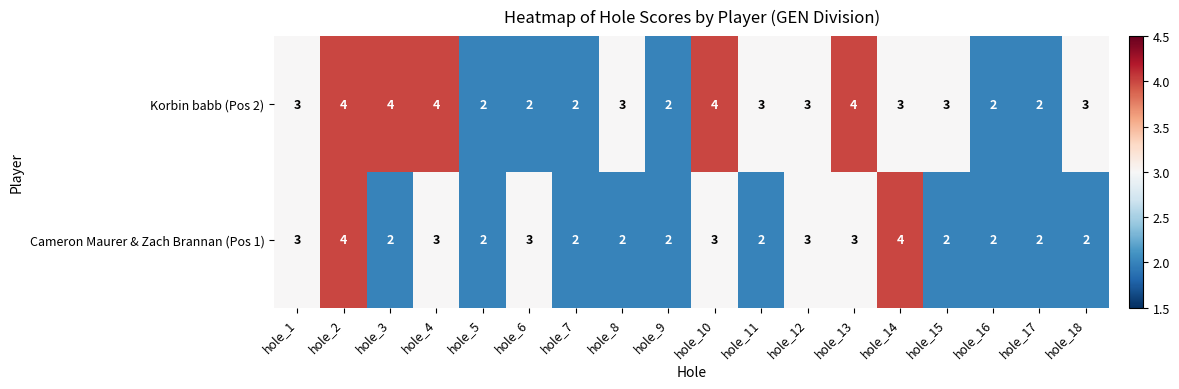

What value does the Korbin babb (Pos 2) series have at hole_11?

3